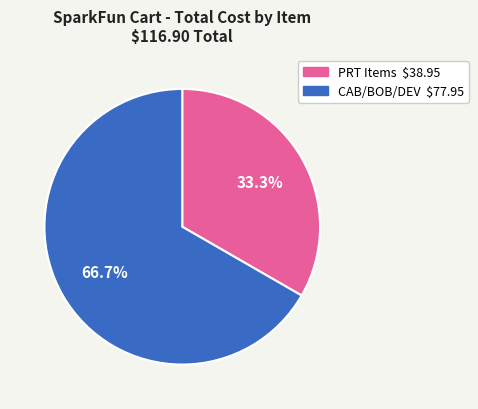

Is there any slice that represents more than half of the pie?

Yes